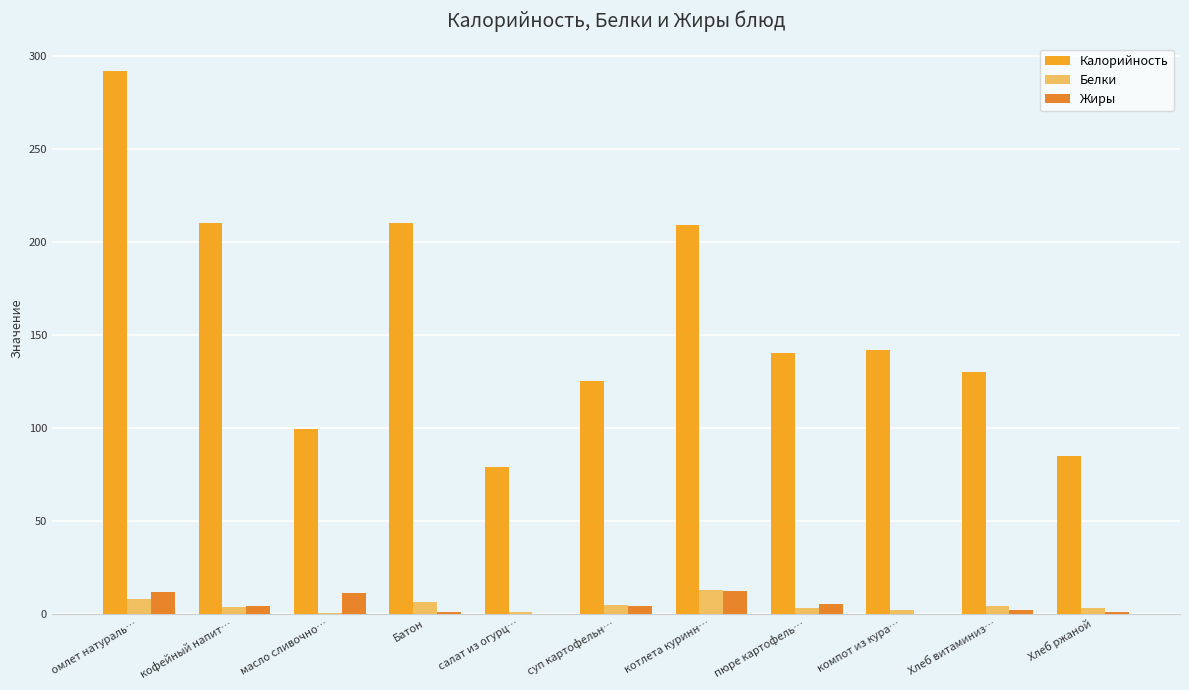

What is the total value across all series at суп картофельн…?

133.8